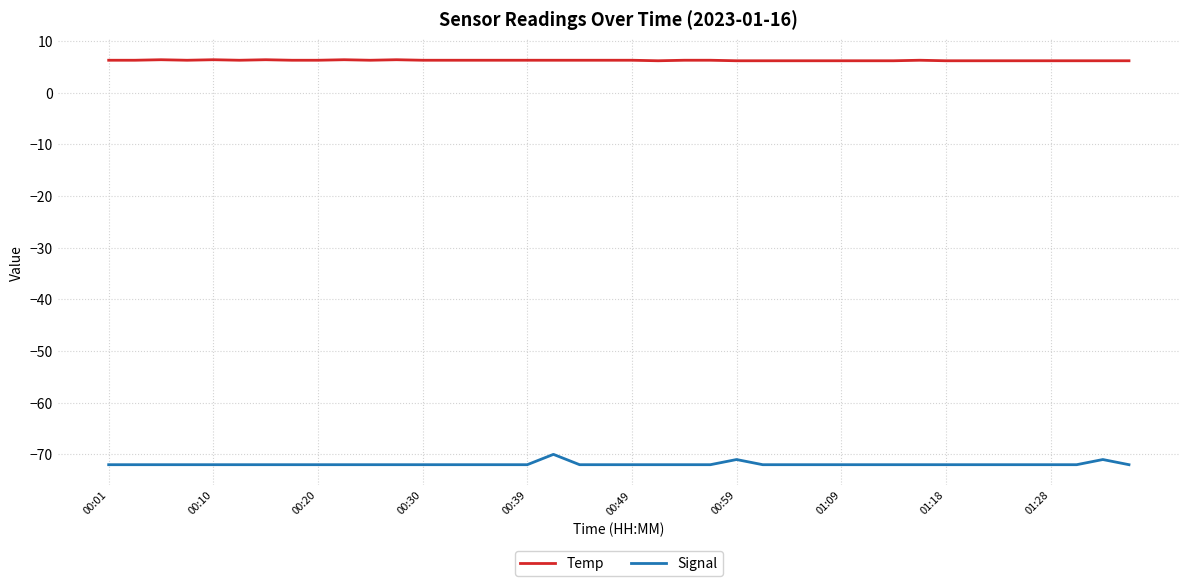

True or false: Signal and Temp cross at least once.

False